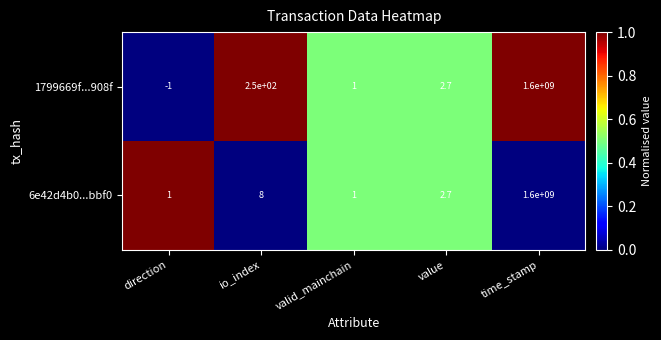

Which label corresponds to the smallest value in the chart?

direction